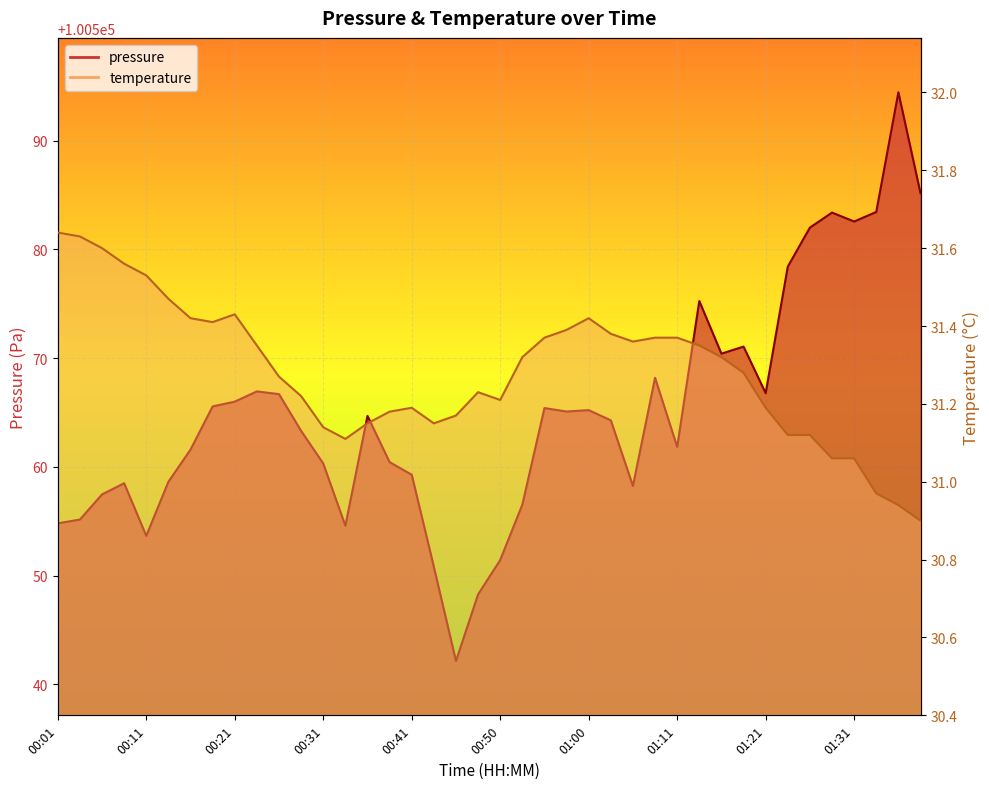

What is the smallest value displayed?

30.9